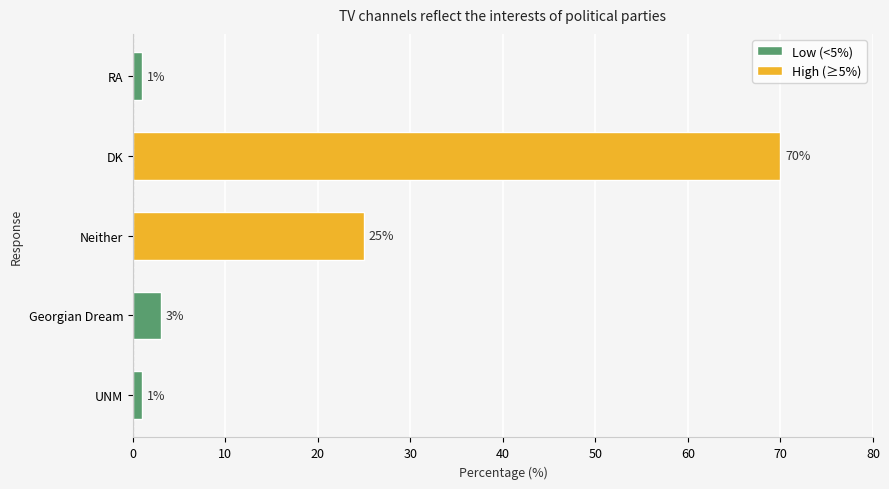

True or false: the data shows 3 at Georgian Dream.

True